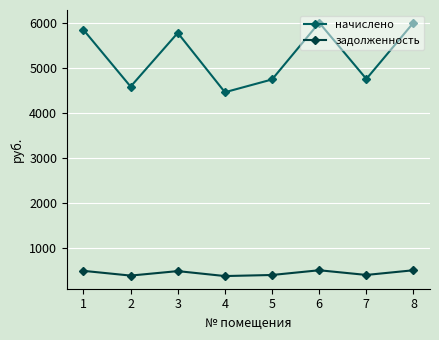

What is the difference between the начислено values at 8 and 1?

159.4